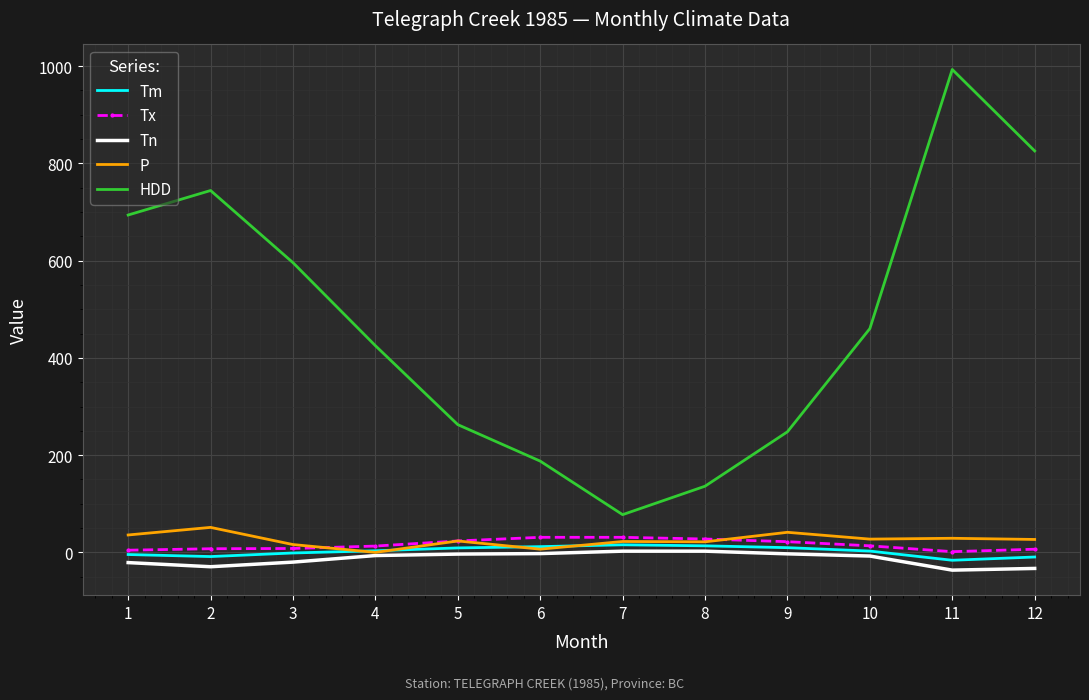

The HDD series shows 392.1 at 11. True or false?

False